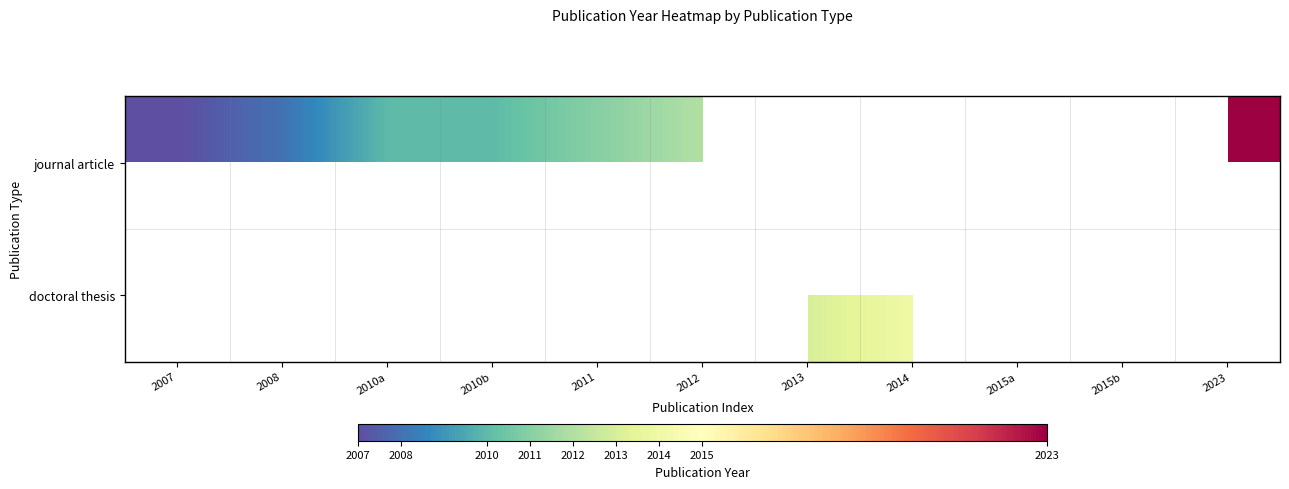

Which category has the highest value across all series?

2023